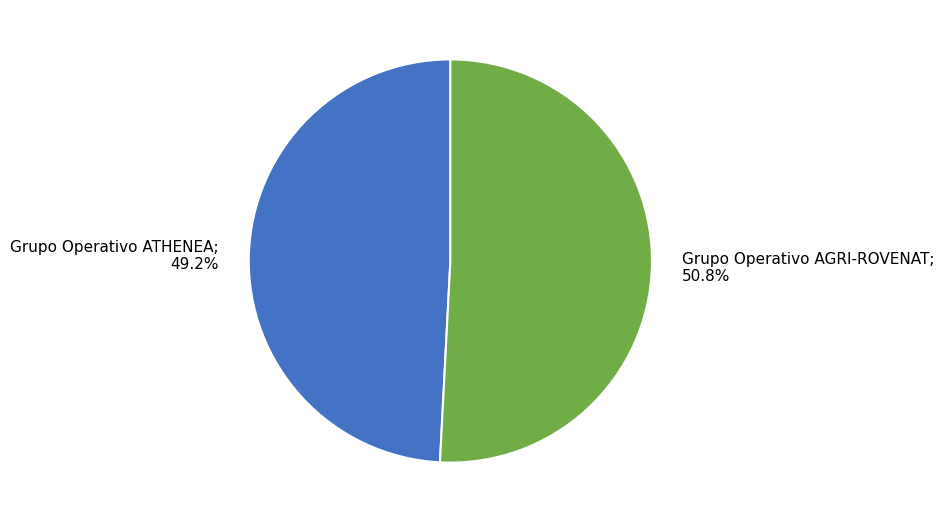

Is there a majority slice in this chart?

Yes